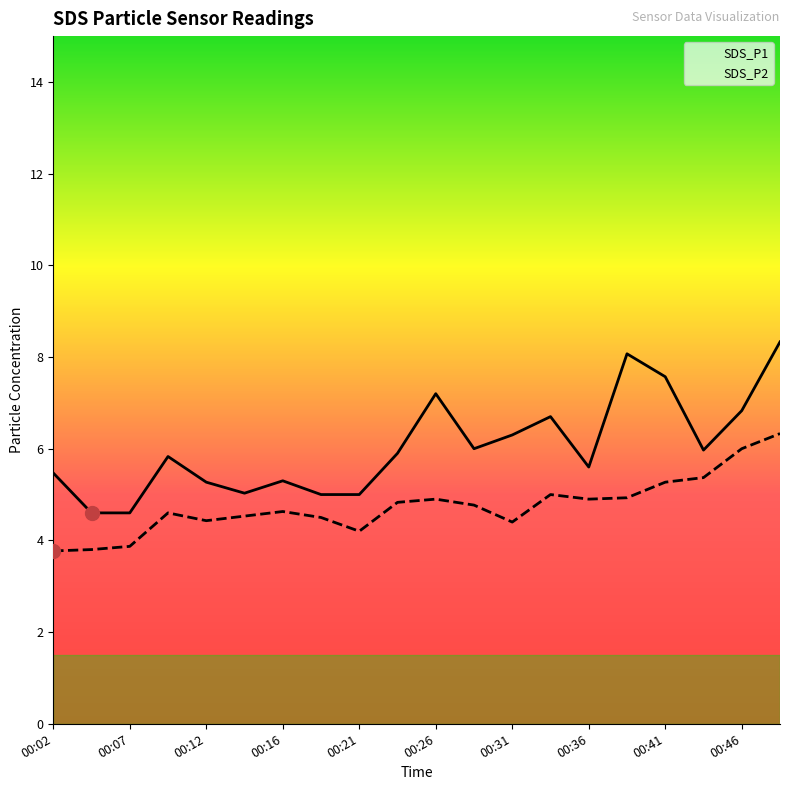

What is the difference between the maximum and second lowest values in the SDS_P2 series?

2.5